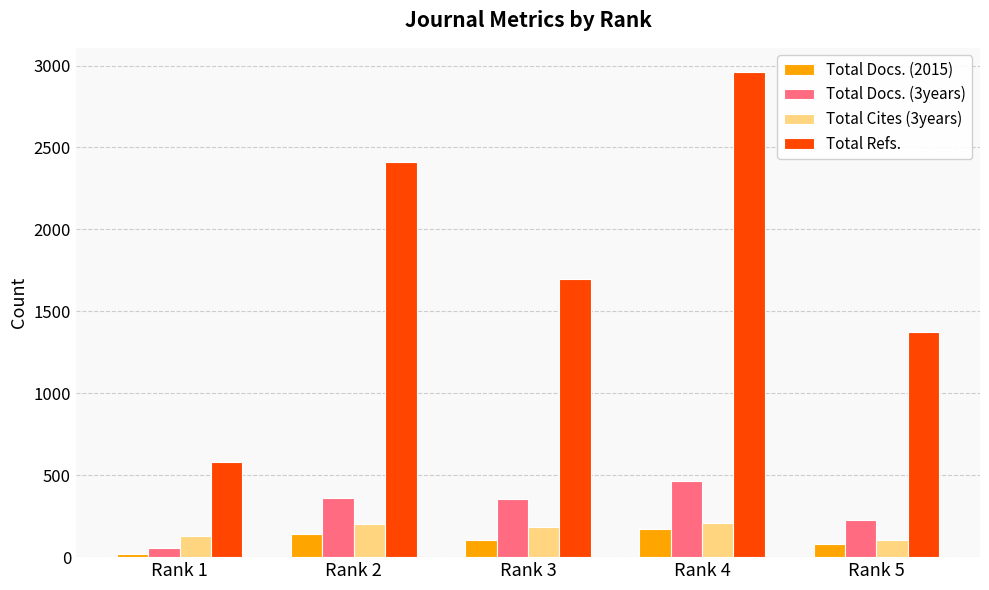

Which series changed the most between Rank 1 and Rank 5?

Total Refs.